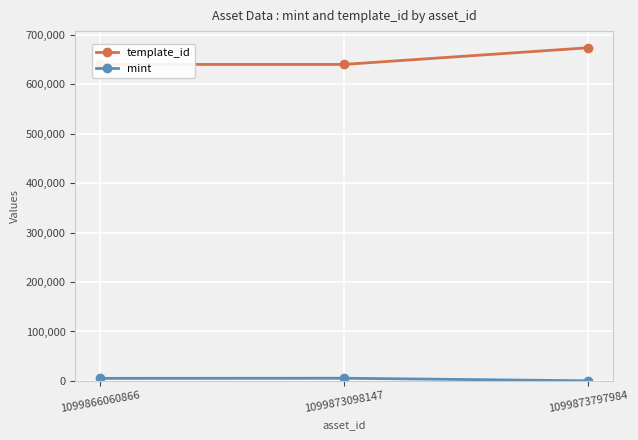

Between 1099873797984 and 1099873098147, which is larger?

1099873797984